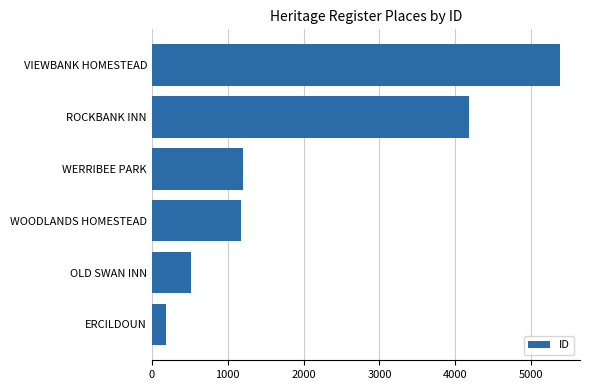

Reading bottom to top, transcribe all the data shown in this chart.

184	511	1172	1207	4178	5374